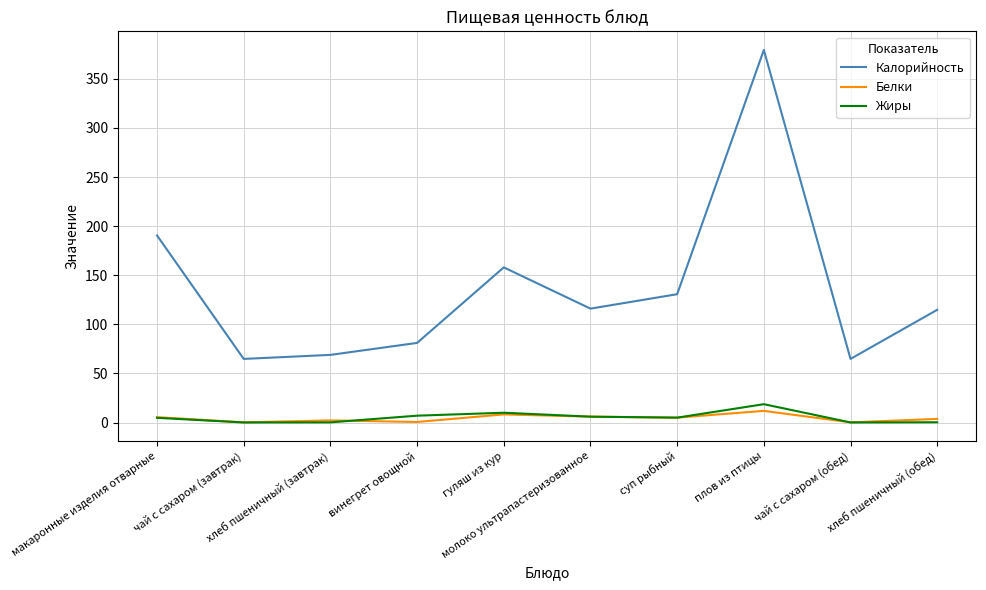

Which series has the widest spread of values?

Калорийность